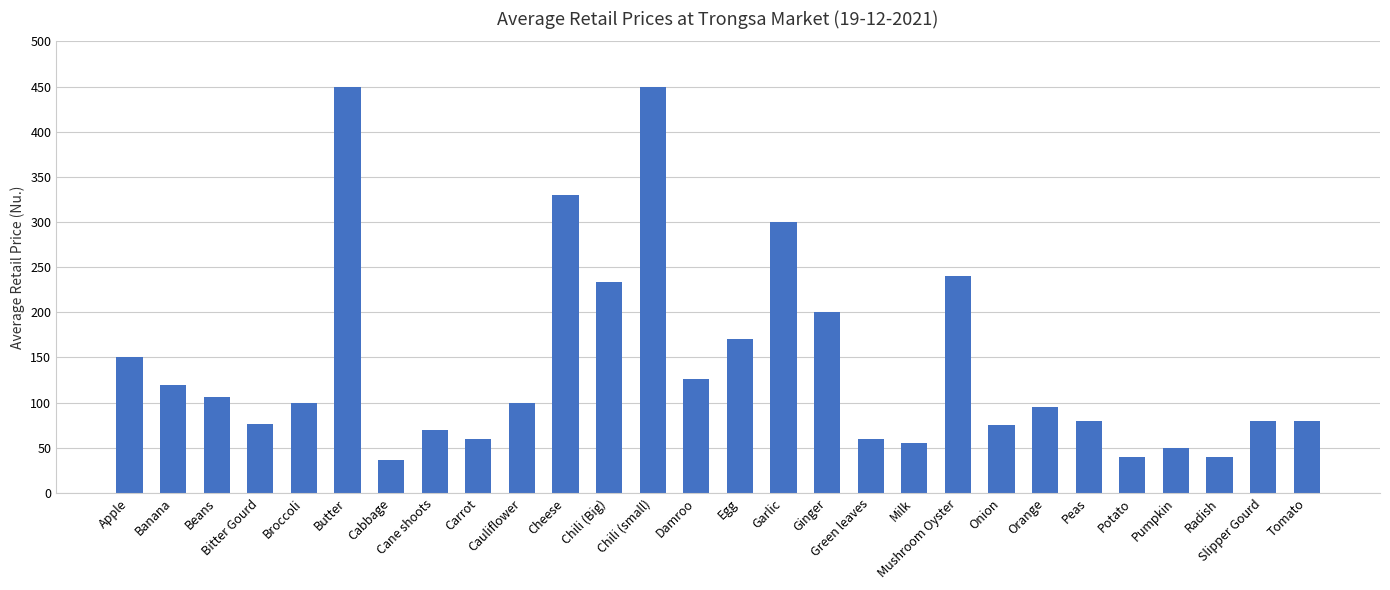

What is the maximum value shown in the chart?

450.0